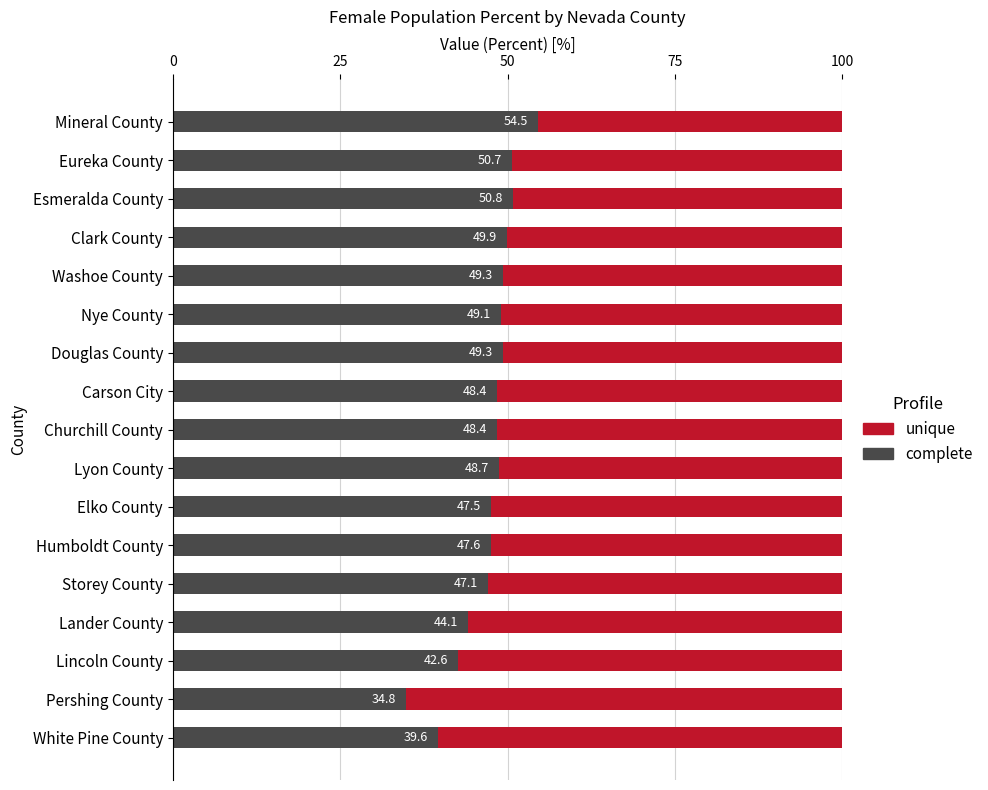

Which category has the lowest value in the complete series?

Pershing County